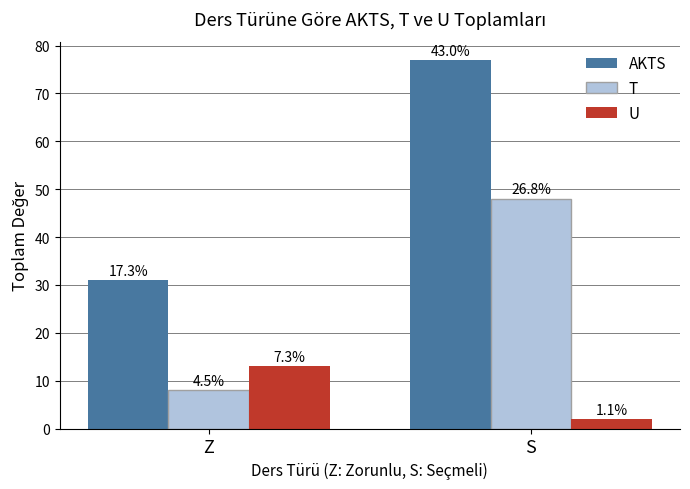

Reading left to right, transcribe all the data shown in this chart.

AKTS: 31	77
T: 8	48
U: 13	2